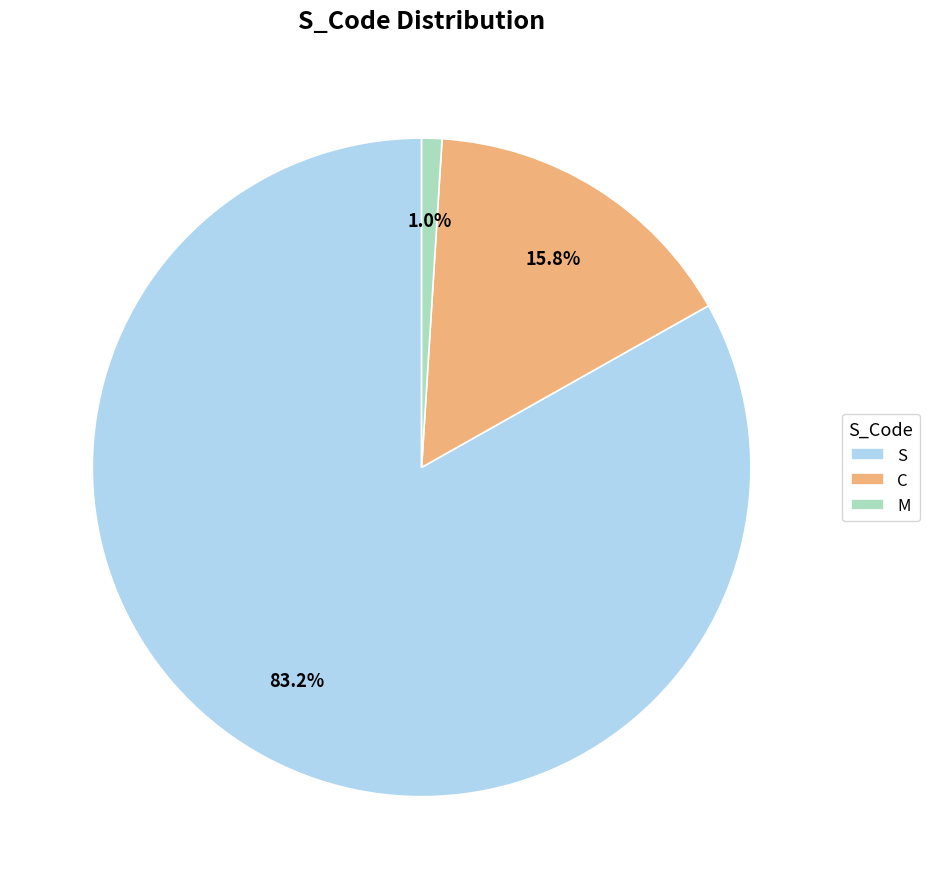

How many slices are in this pie chart?

3